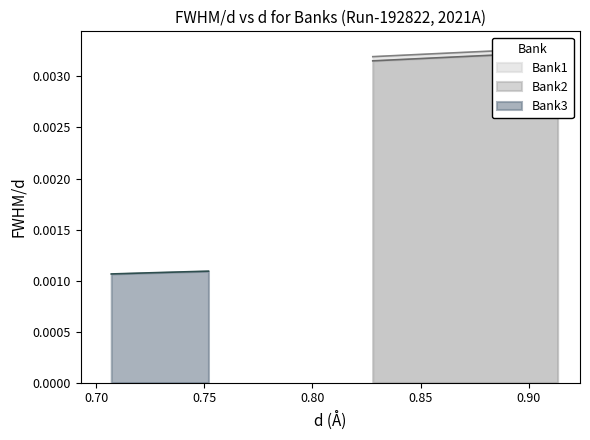

How many lines are shown in the chart?

3